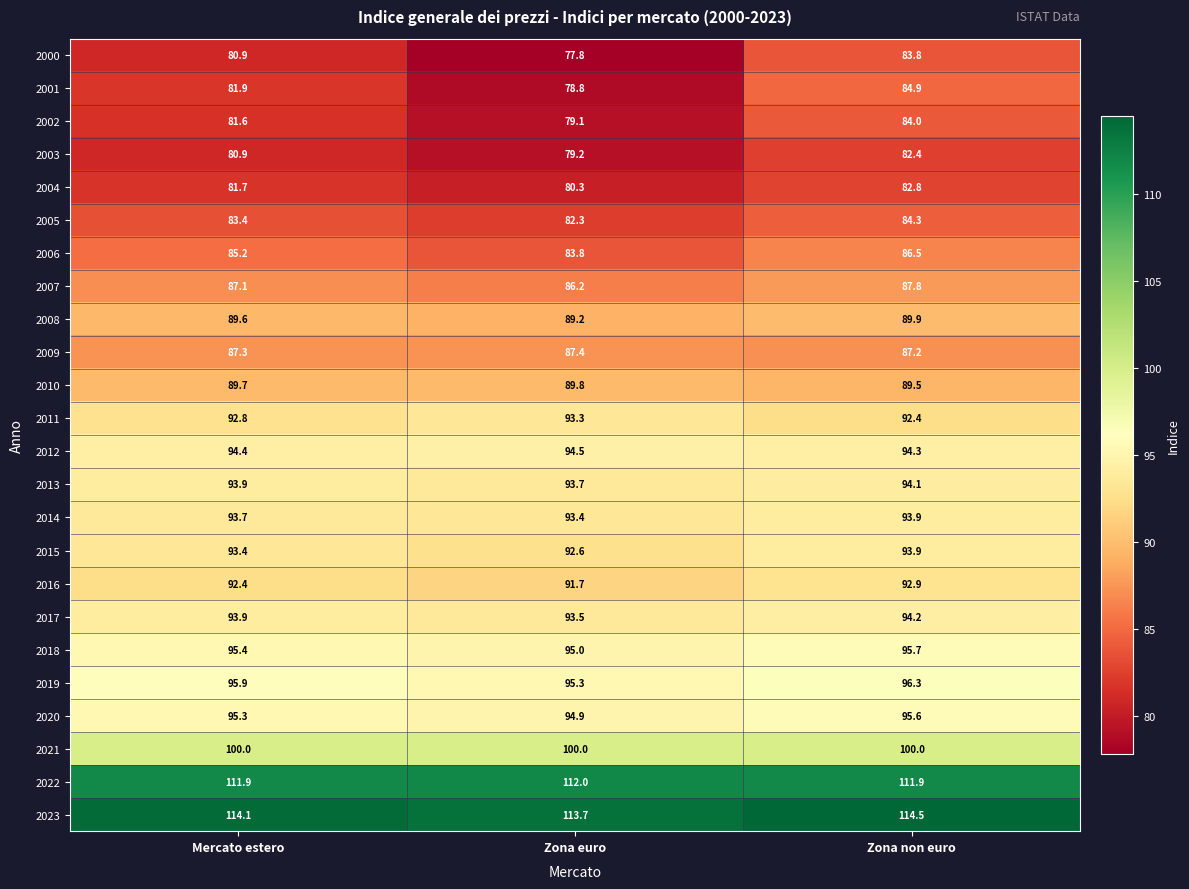

What is the sum of all 2006 values?

255.5